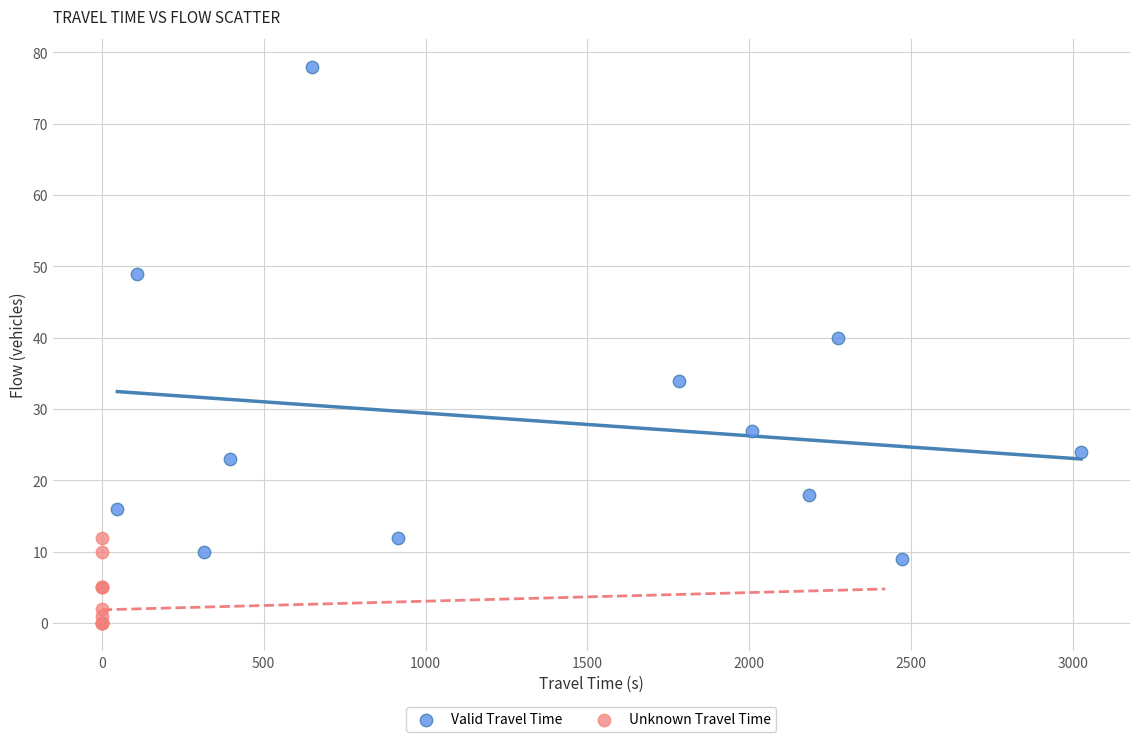

Which series has the widest spread of Y values?

Valid Travel Time